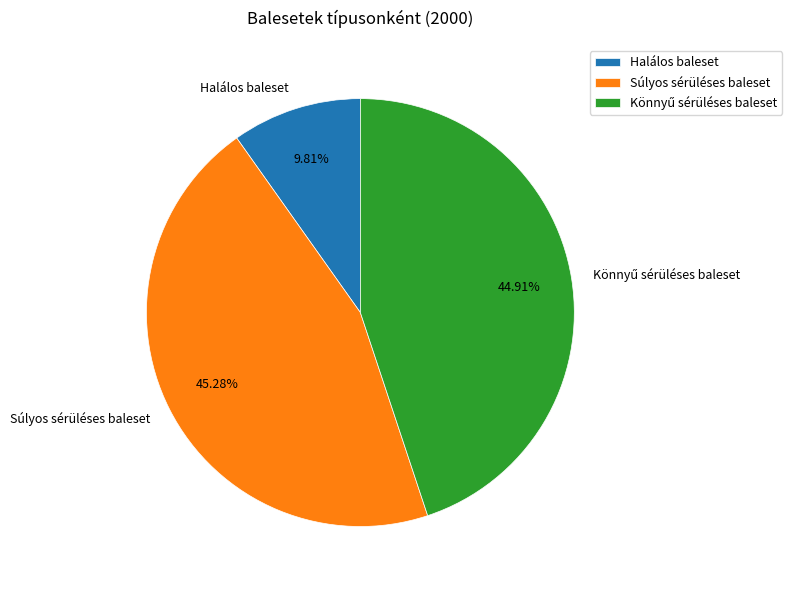

To the nearest percent, what is the difference between the largest and smallest slice percentages?

35%